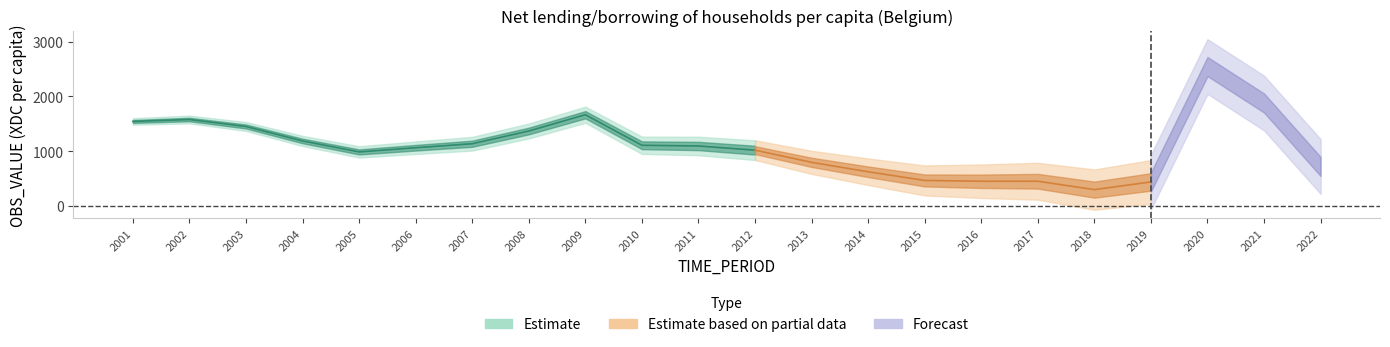

What is the minimum value shown in the chart?

296.9